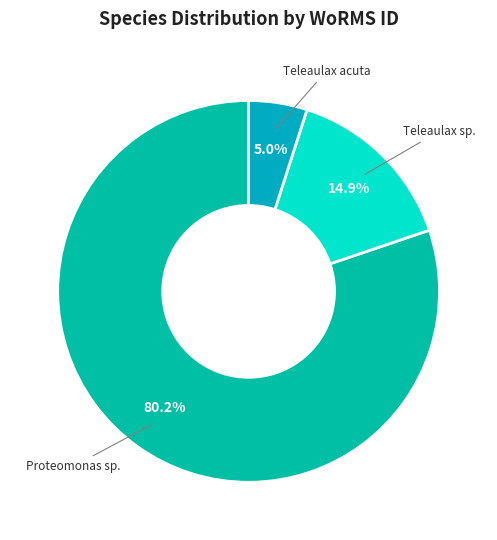

How many slices are in this pie chart?

3